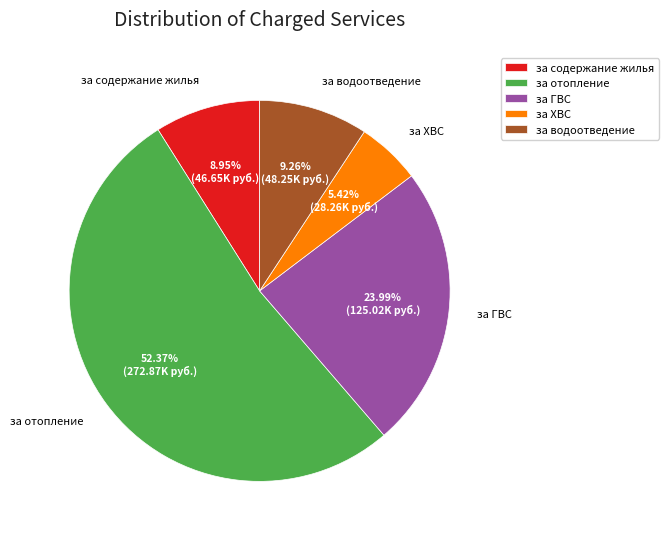

Is it true that за водоотведение is 9% of the pie?

True